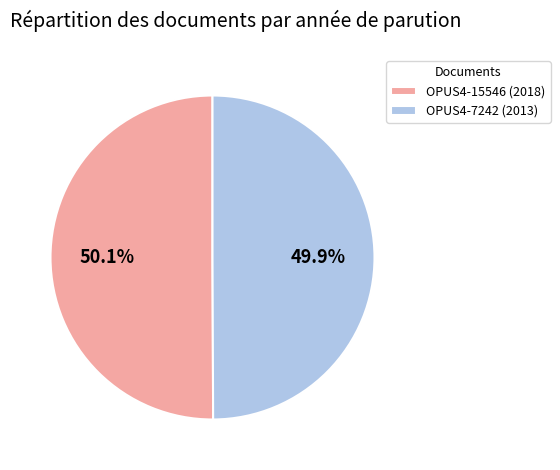

Approximately how many times larger is the value at OPUS4-15546 (2018) compared to OPUS4-7242 (2013)?

1.0